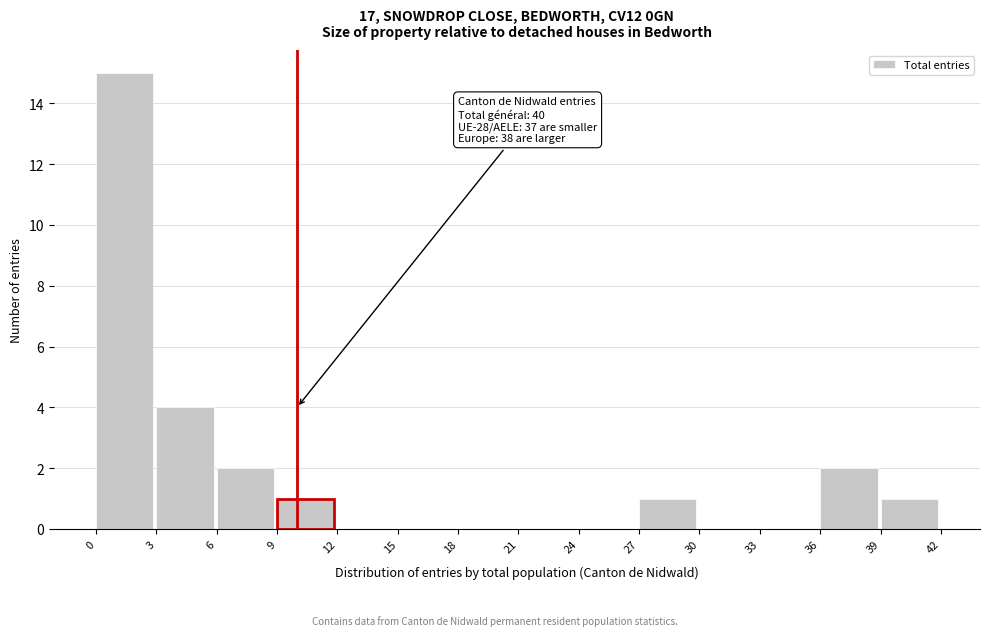

Which range on the x-axis has the tallest bar?

0 to 3